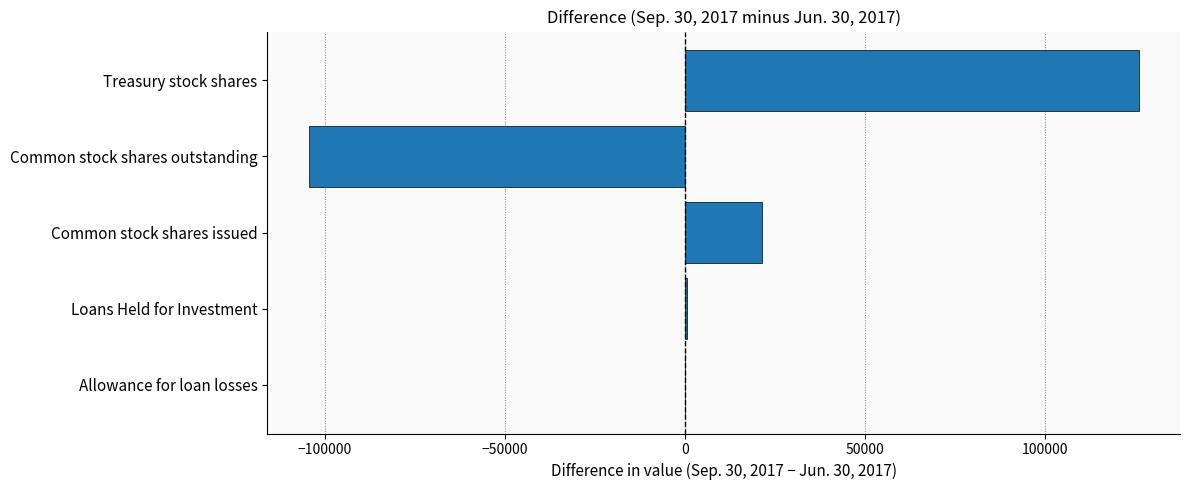

Count the number of data series in this chart.

1